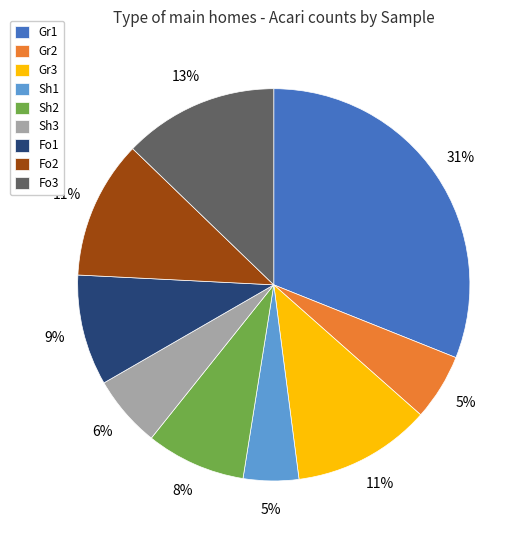

Is it true that Sh1 is 5% of the pie?

True